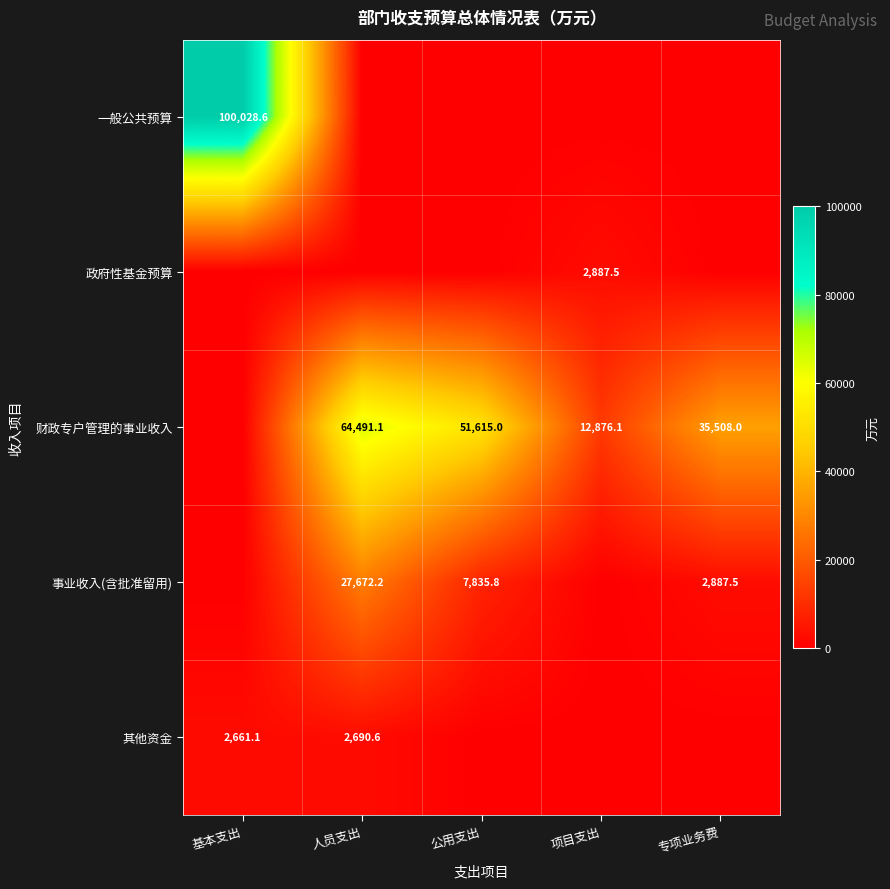

The value of 一般公共预算 at 基本支出 is 27998.7. True or false?

False